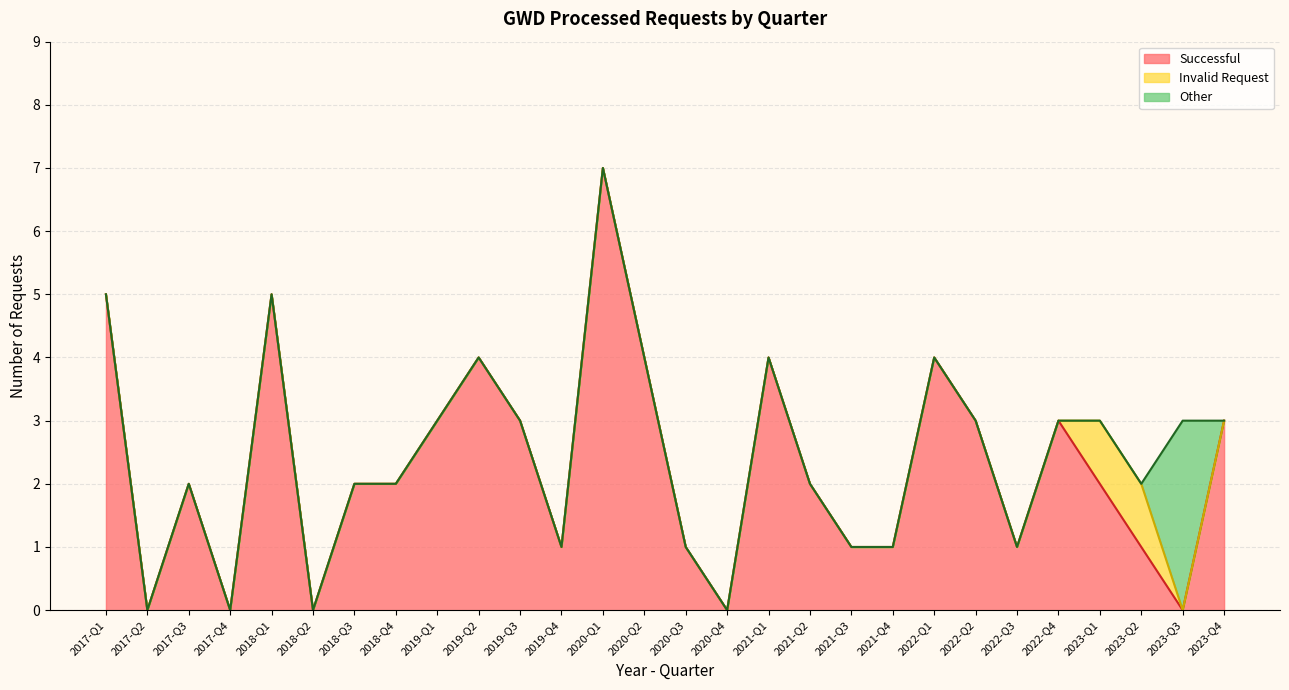

What is the highest value of the Successful series?

7